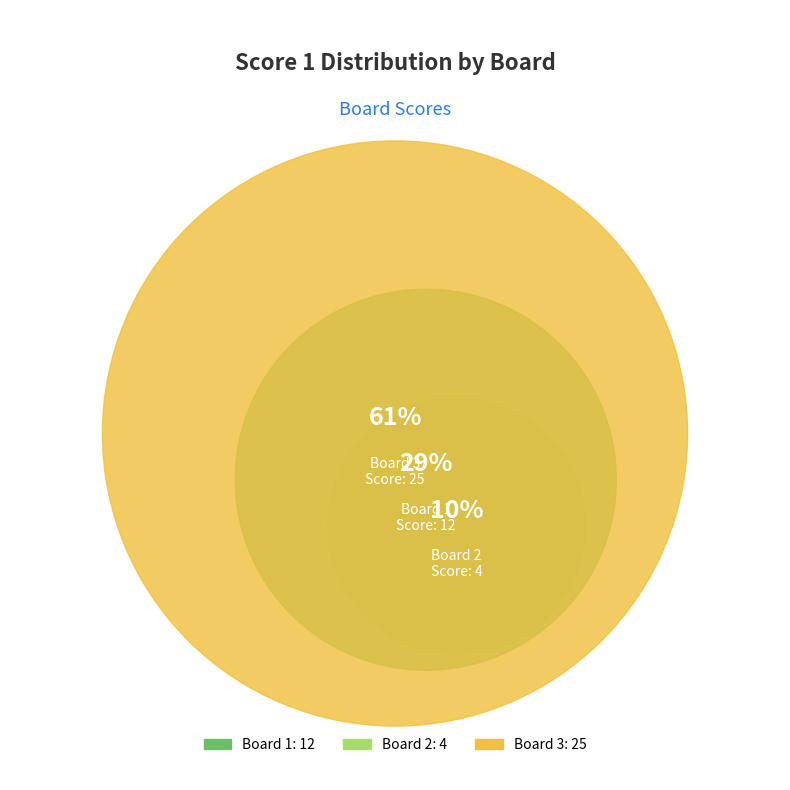

What percentage is the Board 1 slice, to the nearest percent?

29%